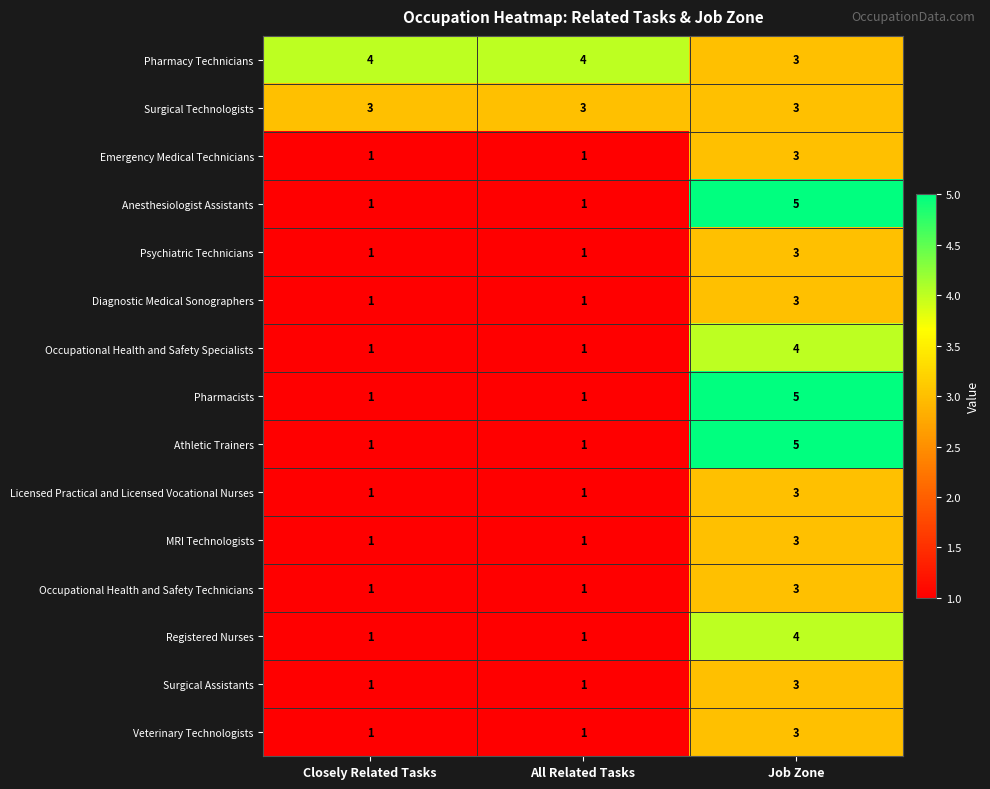

What is the total value across all series at Job Zone?

53